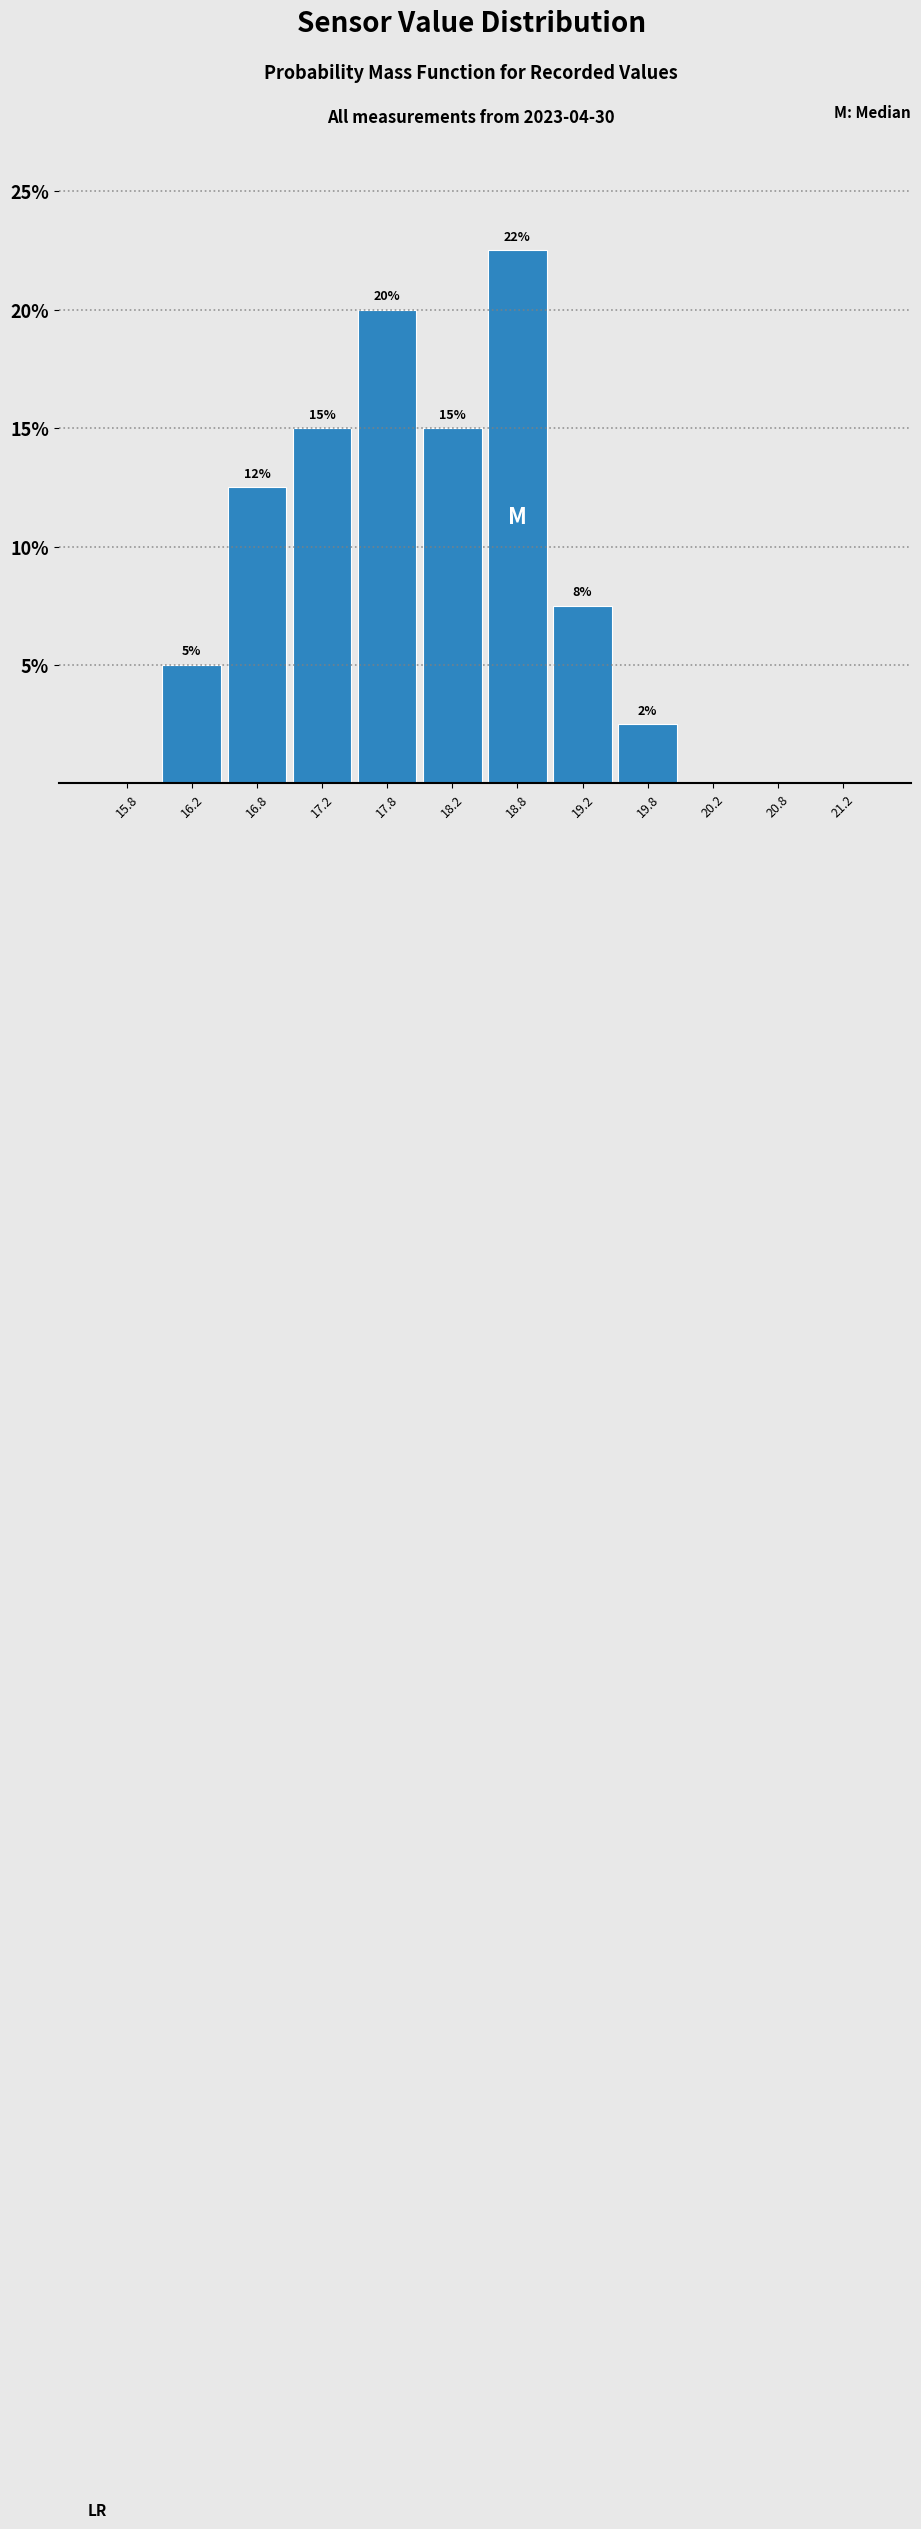

Over which range of the x-axis is the bar tallest?

18.5 to 19.0